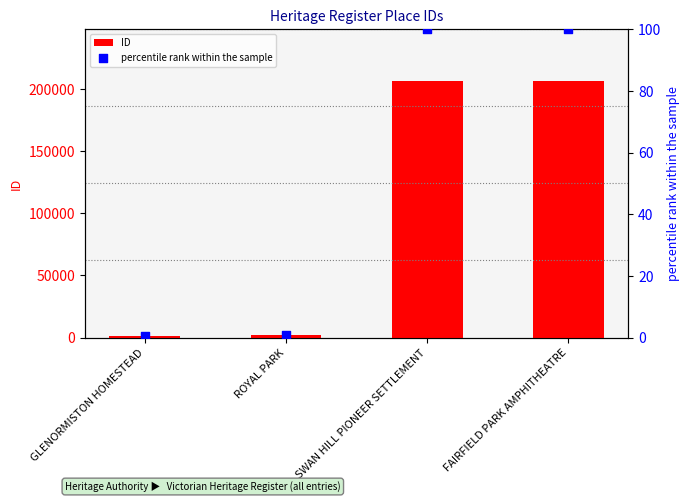

At which category is the sum across all series the highest?

FAIRFIELD PARK AMPHITHEATRE